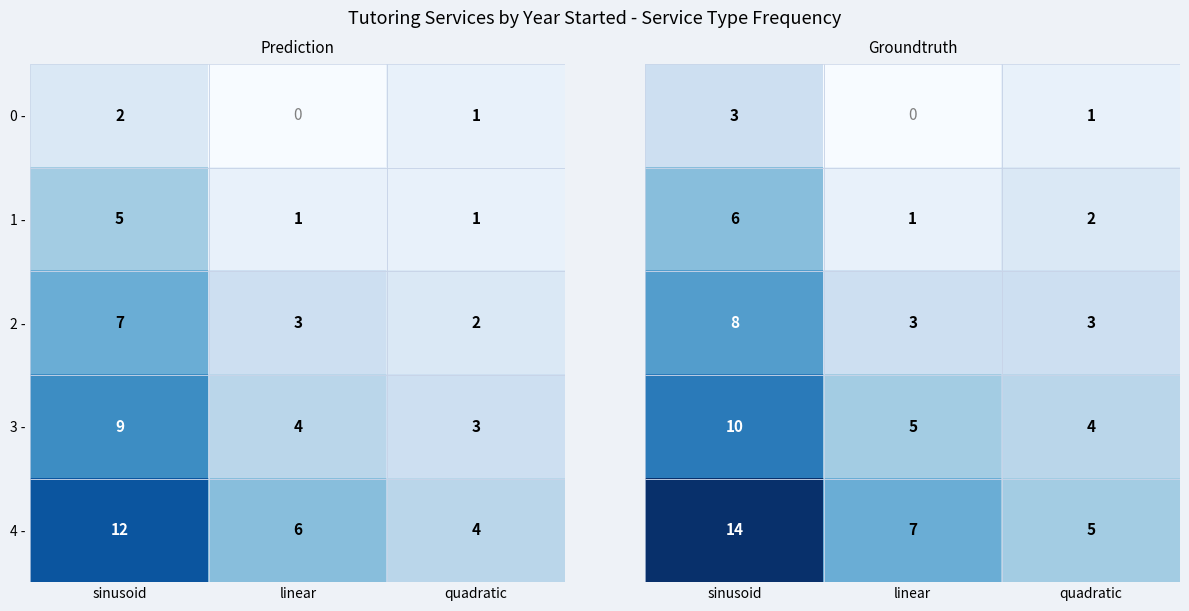

At how many categories does at least one series exceed 9?

1